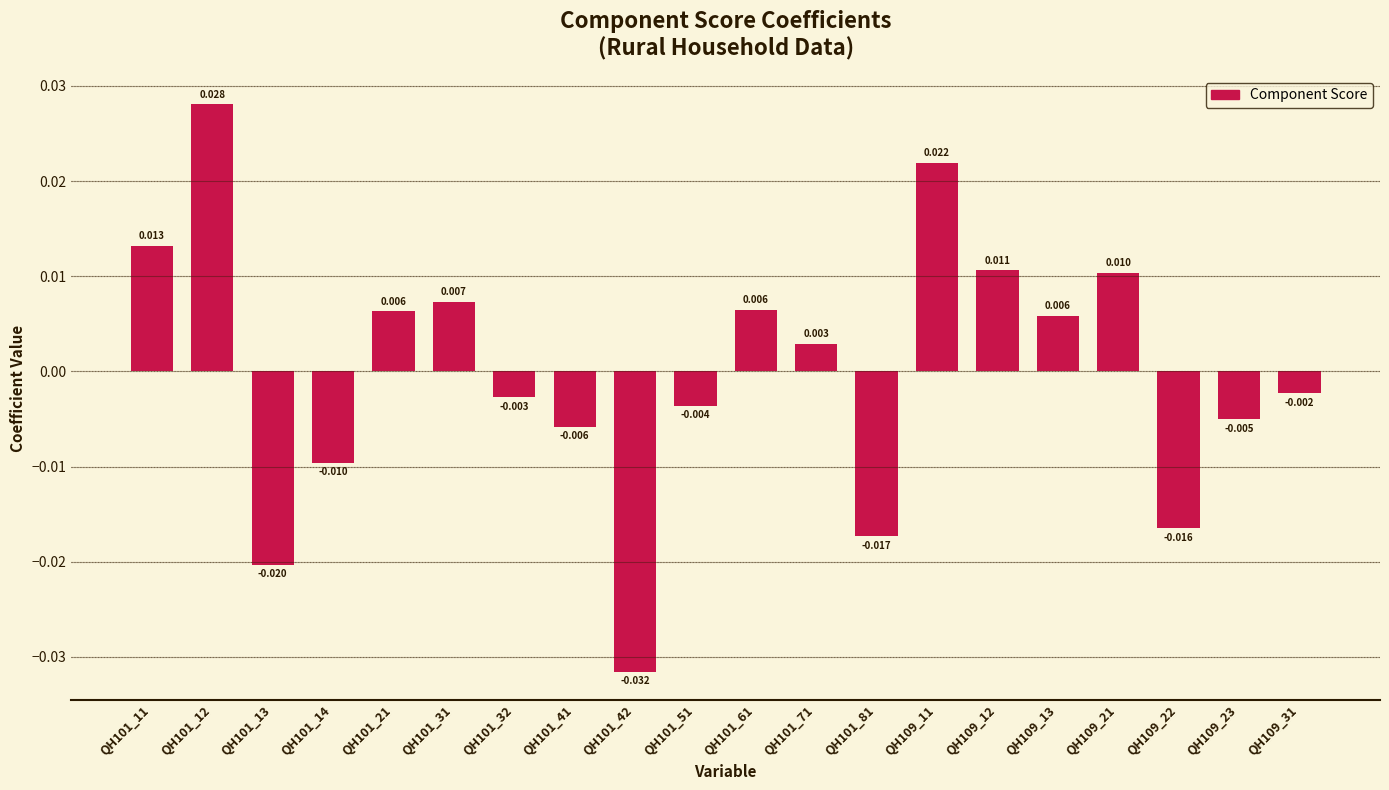

How many bars are there in total?

20